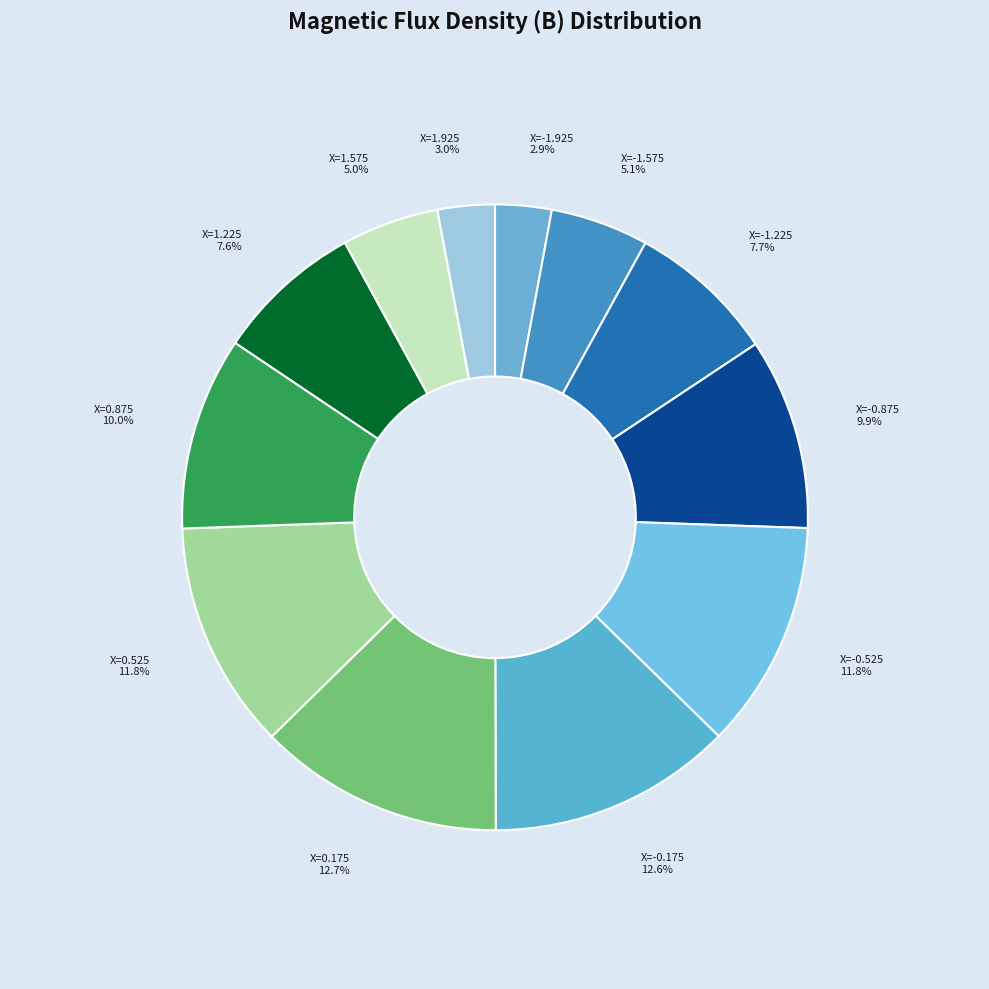

Do X=-1.225 and X=0.525 together represent more than half of the pie?

No